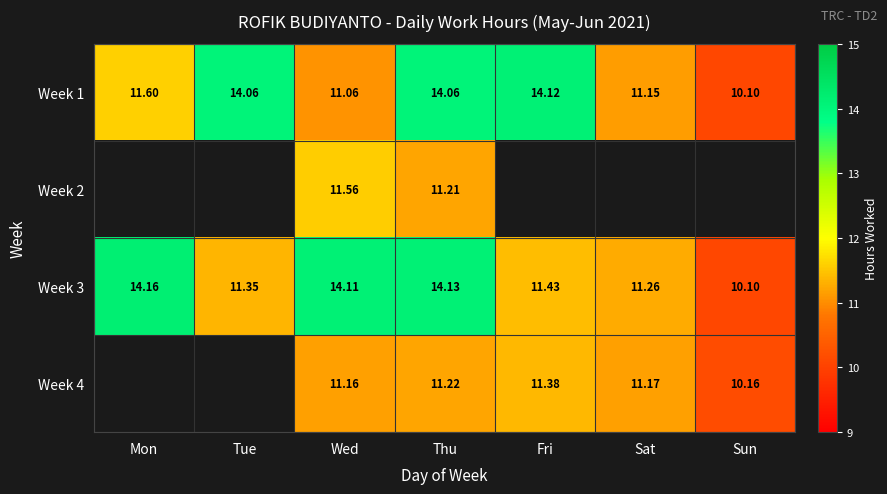

What is the maximum value for Week 1?

14.1